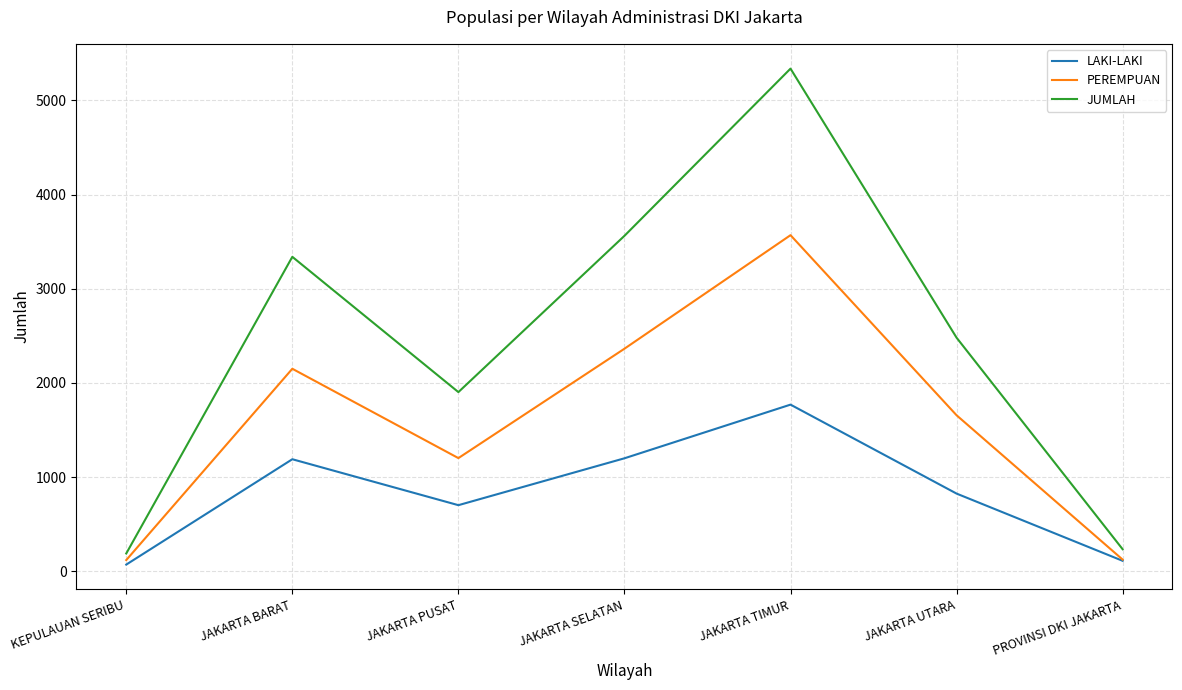

Which series has the largest total across all categories?

JUMLAH